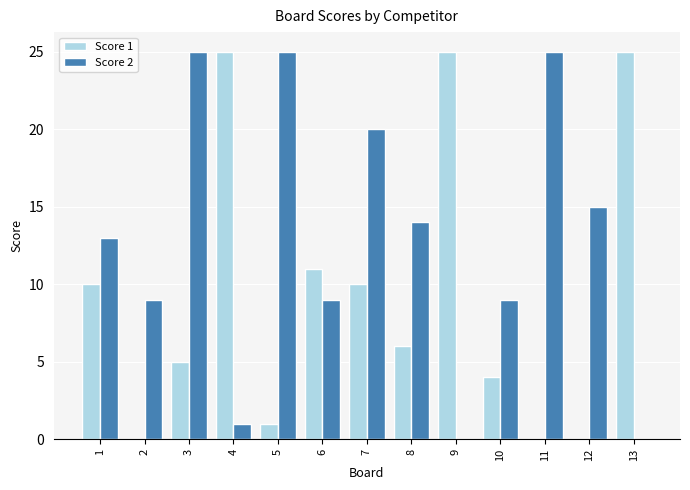

Reading right to left, extract all data points from this chart.

Score 1: 13=25	12=0	11=0	10=4	9=25	8=6	7=10	6=11	5=1	4=25	3=5	2=0	1=10
Score 2: 13=0	12=15	11=25	10=9	9=0	8=14	7=20	6=9	5=25	4=1	3=25	2=9	1=13